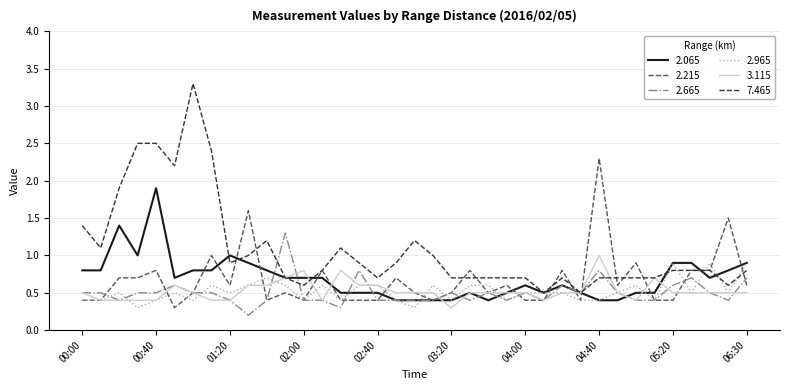

Which series has the largest range (max minus min)?

7.465